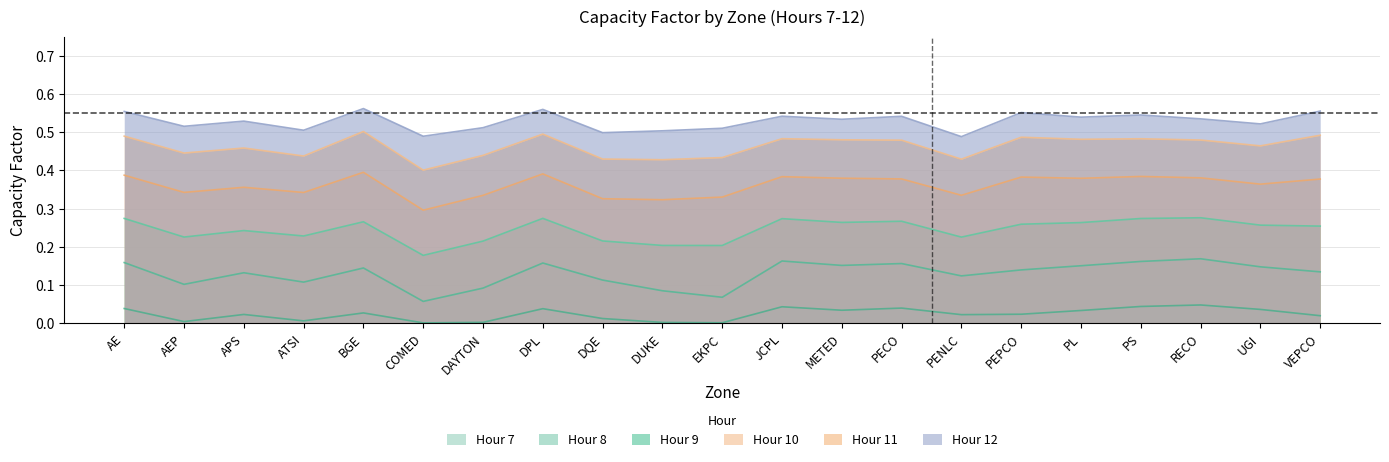

True or false: CAPFACTOR_10 has more than 0 points higher than both neighbors.

True